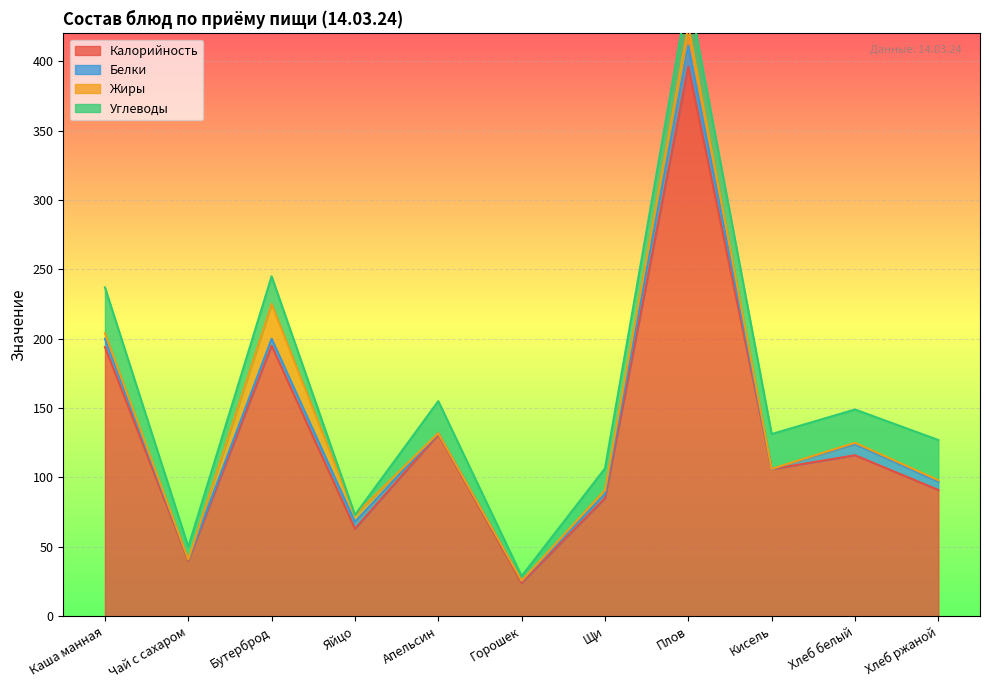

Rank the series at Яйцо from highest to lowest value.

Калорийность, Белки, Жиры, Углеводы